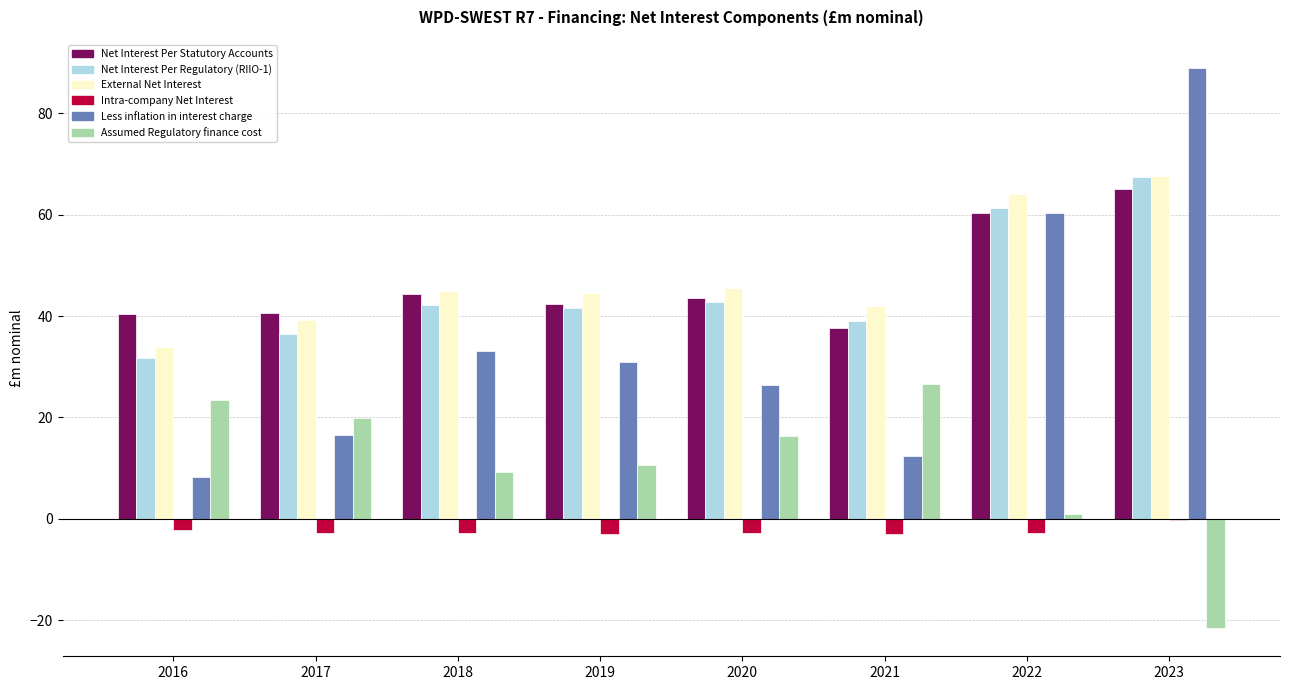

Is the value of Assumed Regulatory finance cost at 2020 greater than the value of Net Interest Per Regulatory (RIIO-1) at 2019?

No